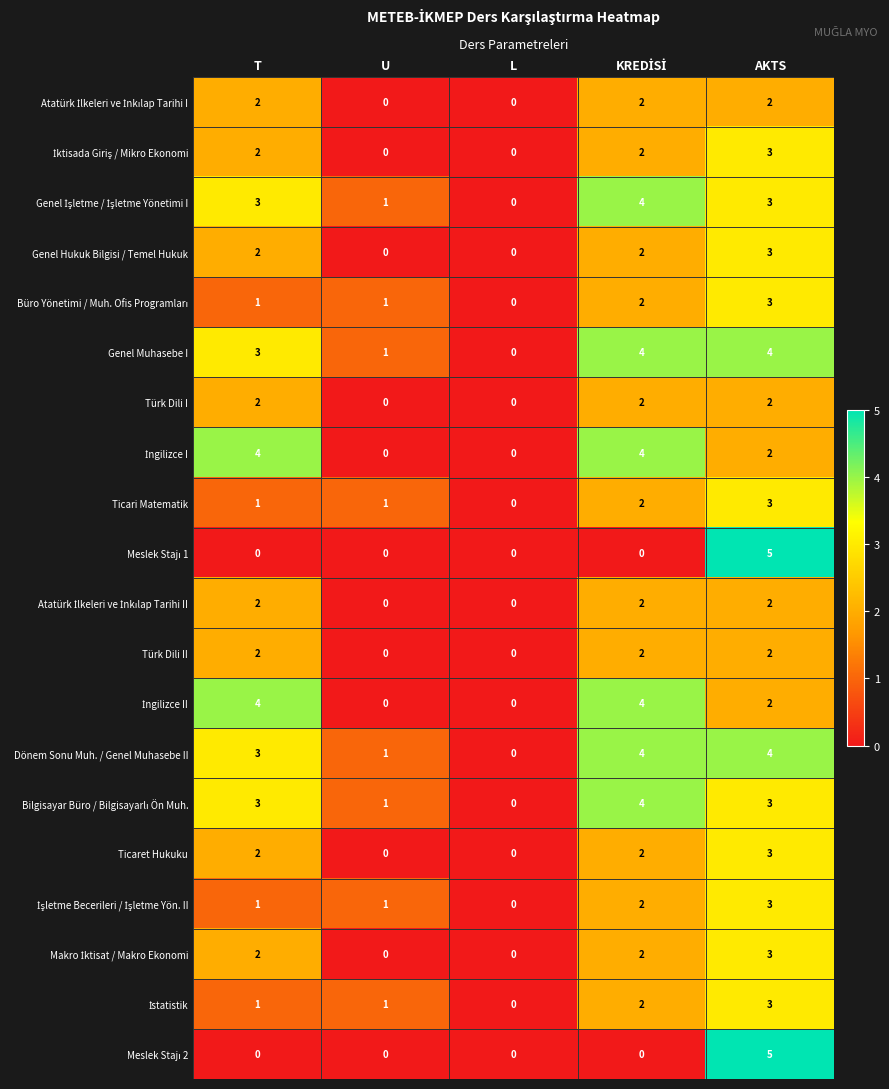

What is the difference between the maximum and minimum values in the Genel Hukuk Bilgisi / Temel Hukuk series?

3